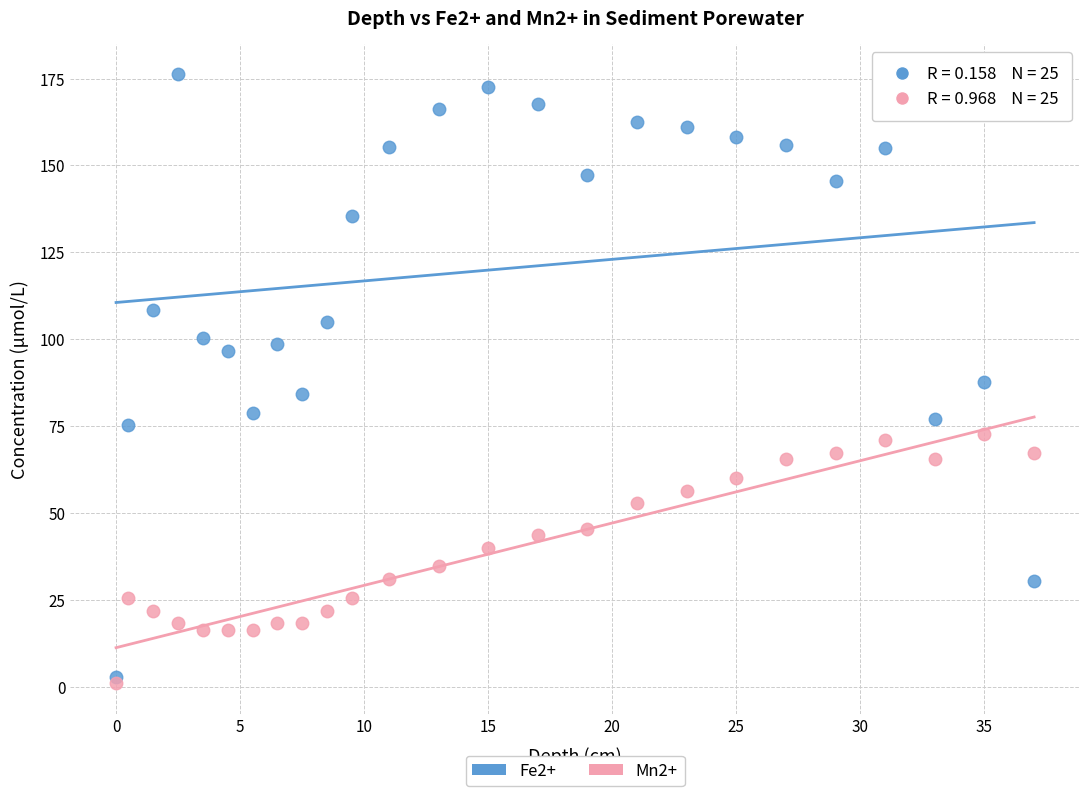

Which series reaches the minimum Y coordinate?

Mn2+